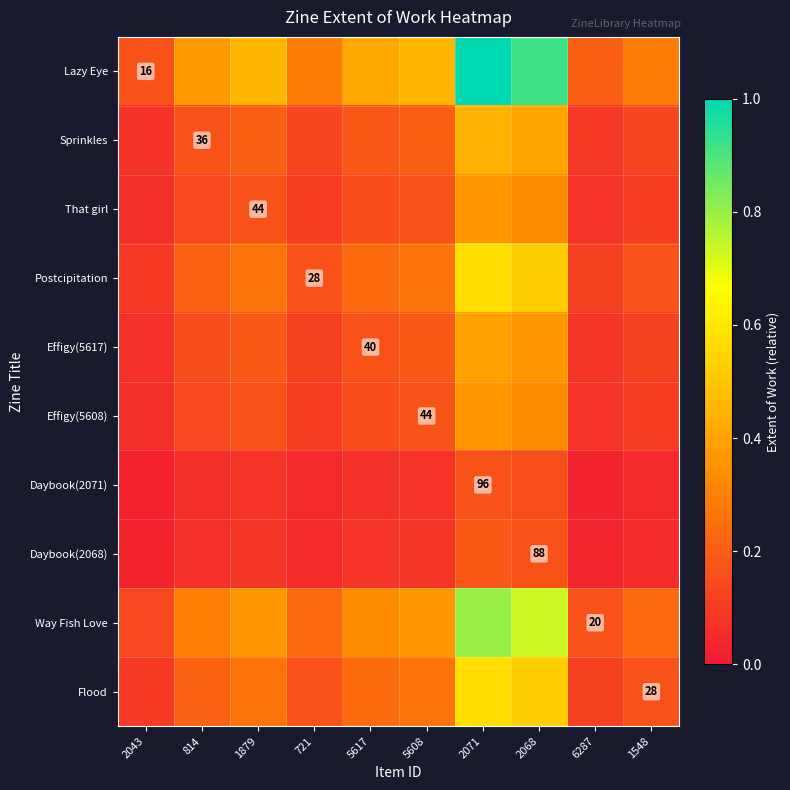

Rank the categories by Effigy(5608) value from lowest to highest.

2043, 6287, 721, 1548, 814, 5617, 1879, 5608, 2068, 2071